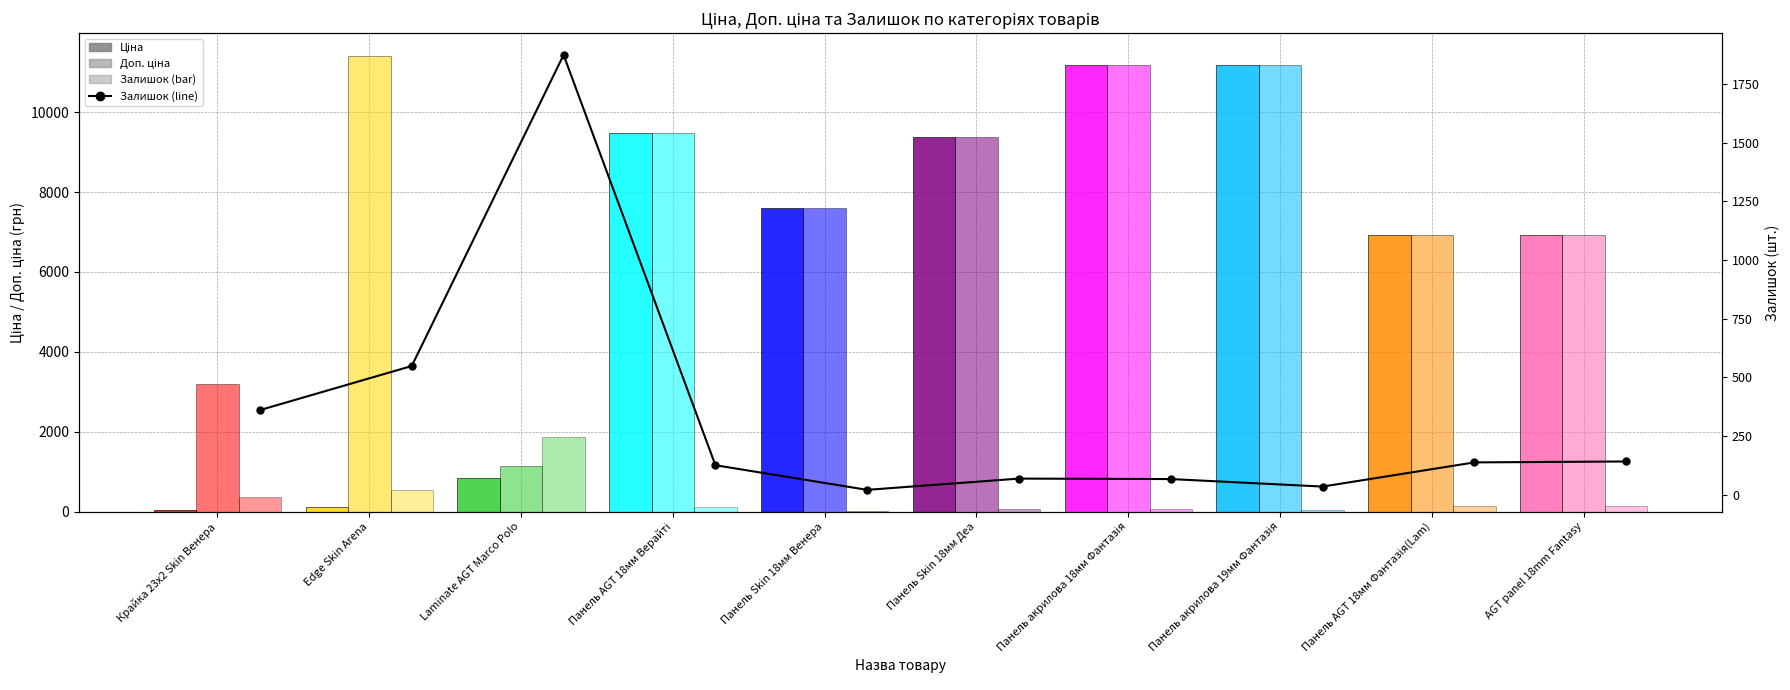

The Залишок series shows 20.0 at Панель Skin 18мм Венера. True or false?

True